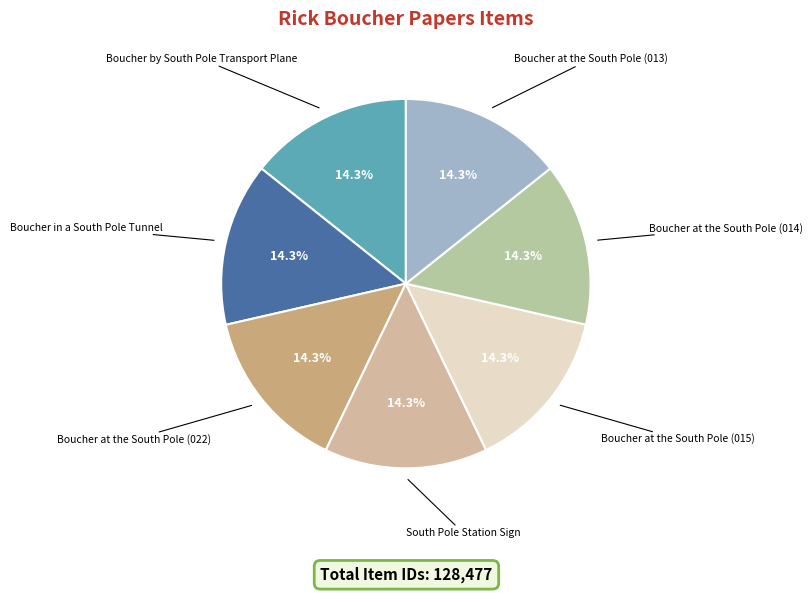

Does any single category account for the majority?

No